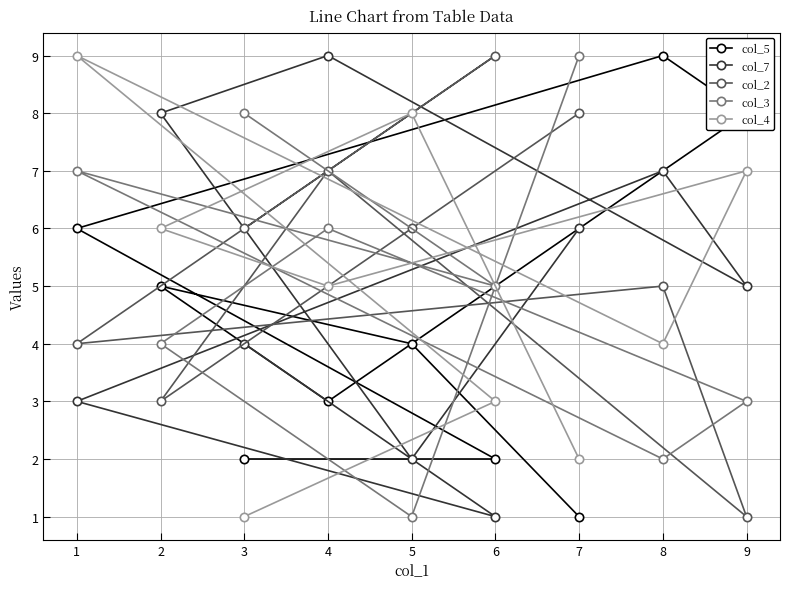

How many values in the col_2 series exceed 6?

3